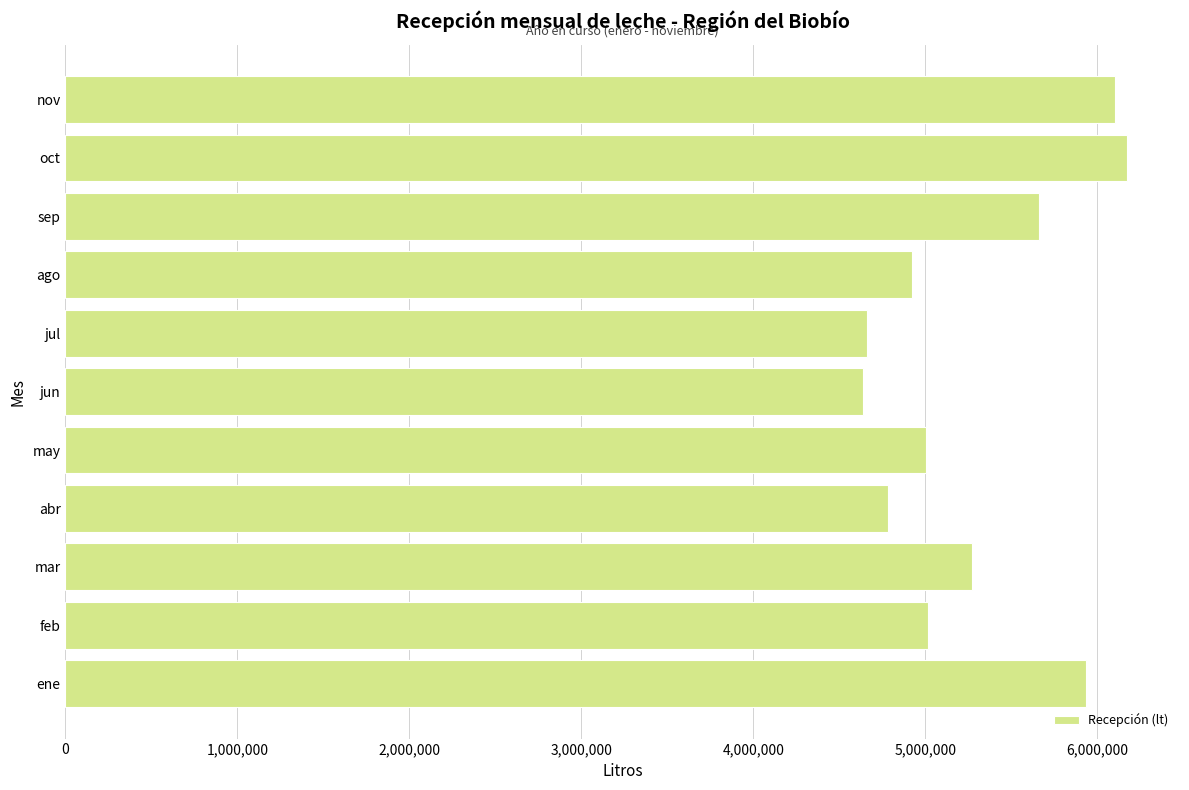

How many categories are shown in the chart?

11